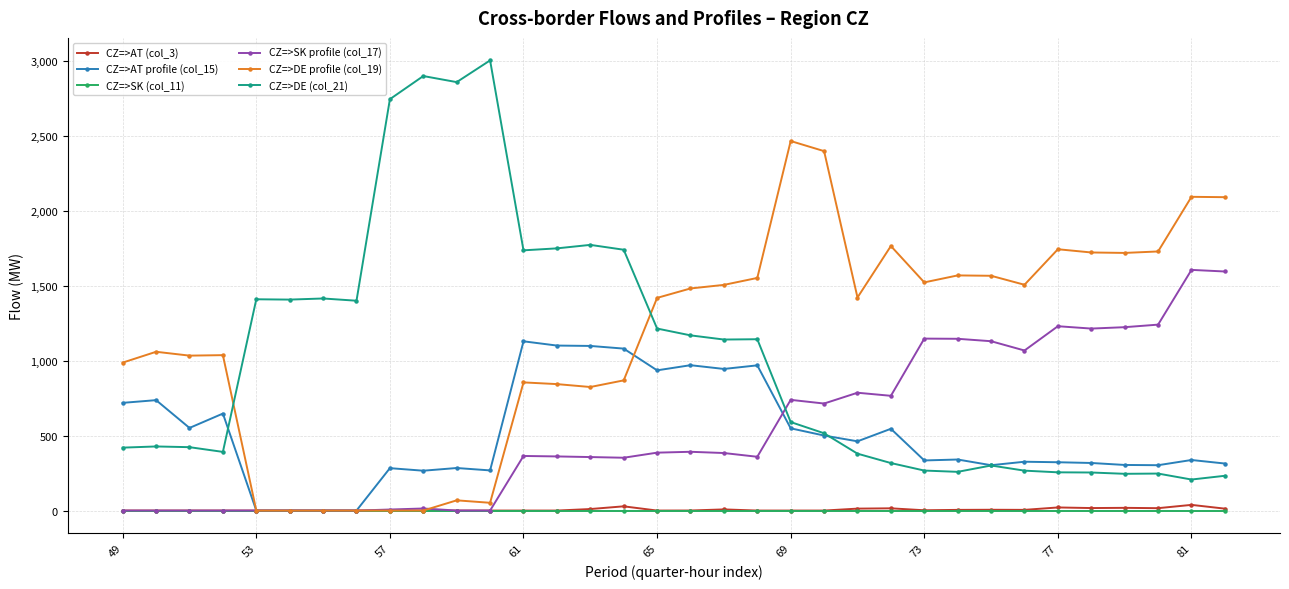

What are all the series names shown in the legend?

CZ=>AT (col_3), CZ=>AT profile (col_15), CZ=>SK (col_11), CZ=>SK profile (col_17), CZ=>DE profile (col_19), CZ=>DE (col_21)